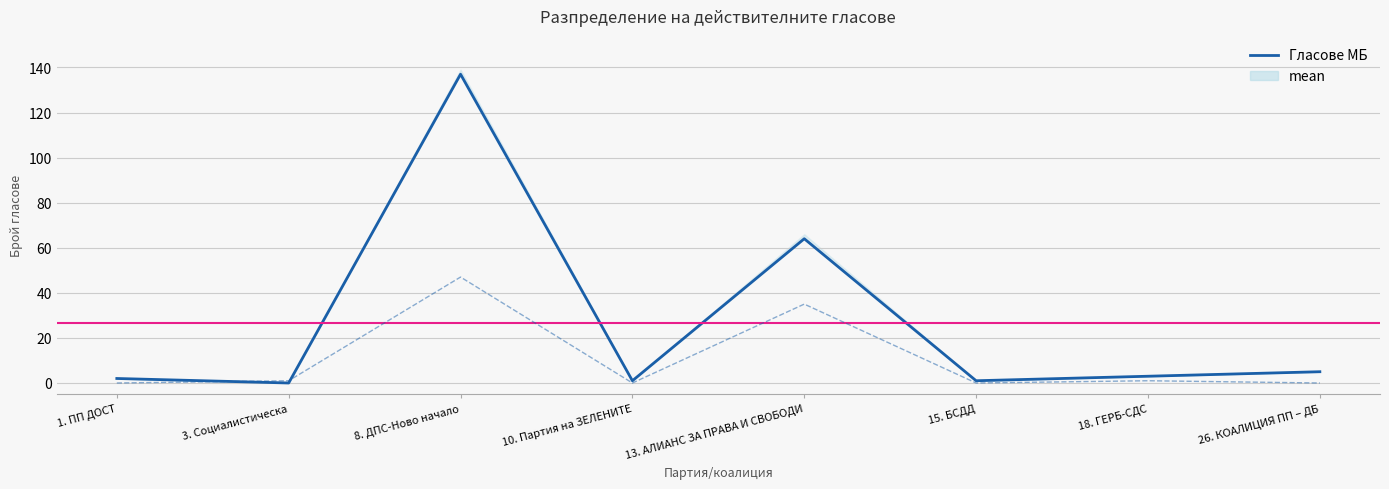

True or false: Гласове ХБ has a value of 0 at 18. ГЕРБ-СДС.

False